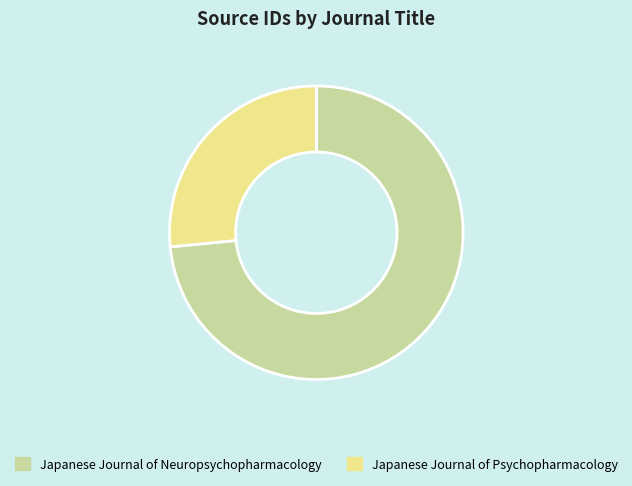

Is there any slice that represents more than half of the pie?

Yes